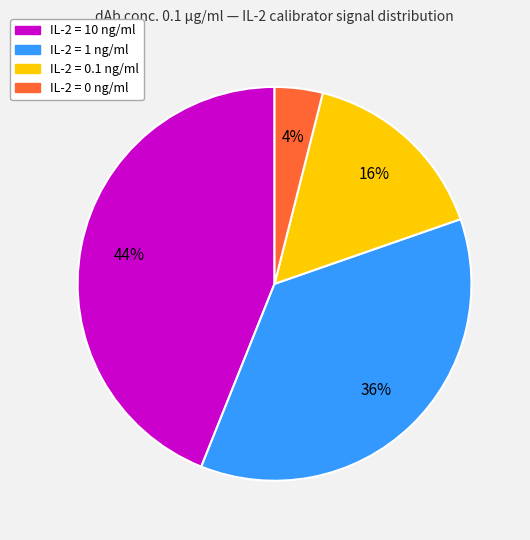

Which slice is the smallest?

IL-2 = 0 ng/ml